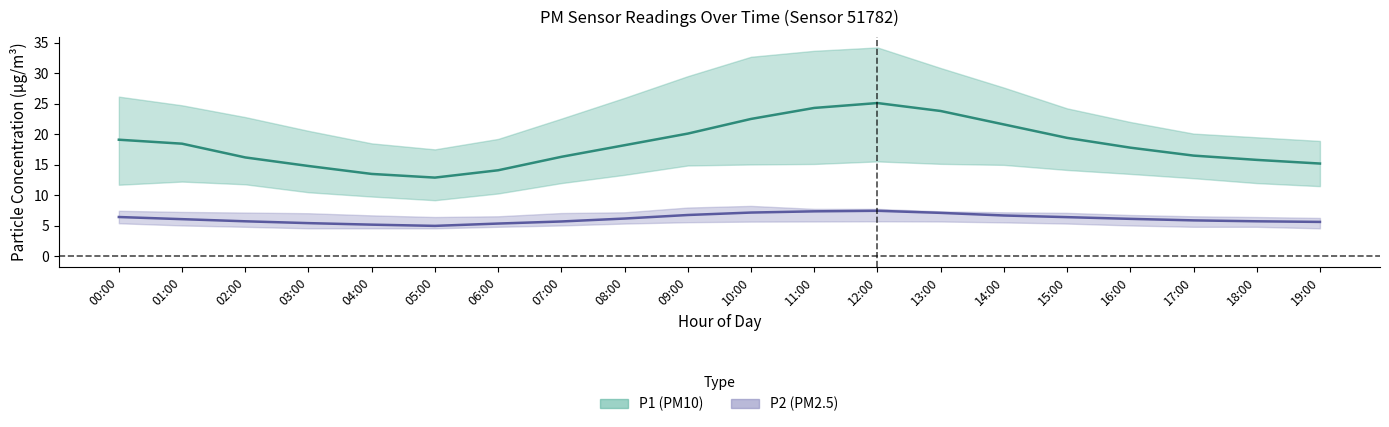

Is the value of P2 at 10:00 greater than the value of P2_upper at 05:00?

Yes